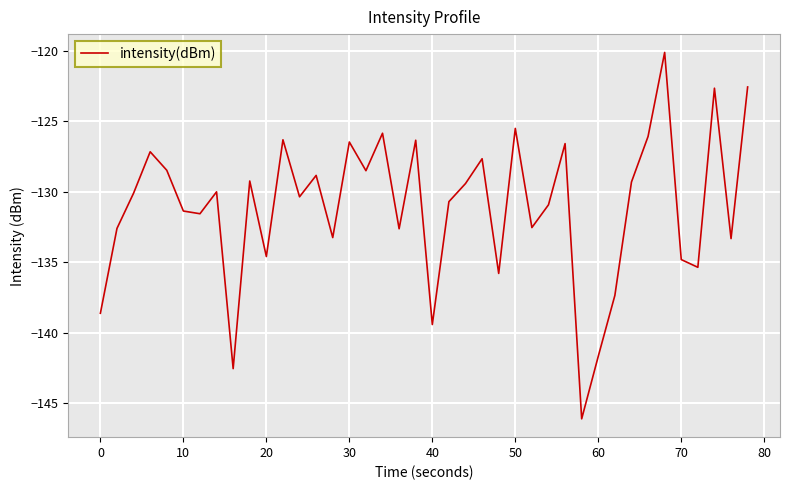

What is the minimum value shown in the chart?

-146.1